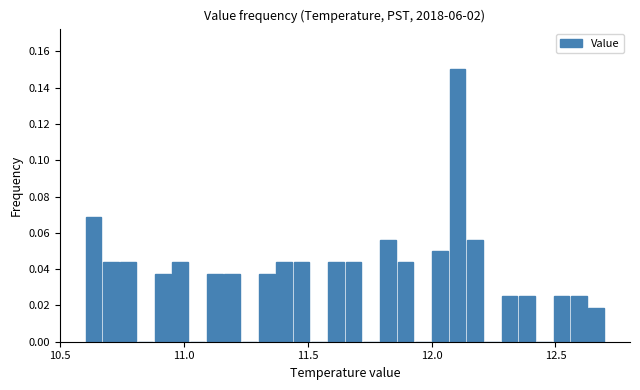

Read against the x-axis, roughly where is the centre of the tallest bar?

12.10